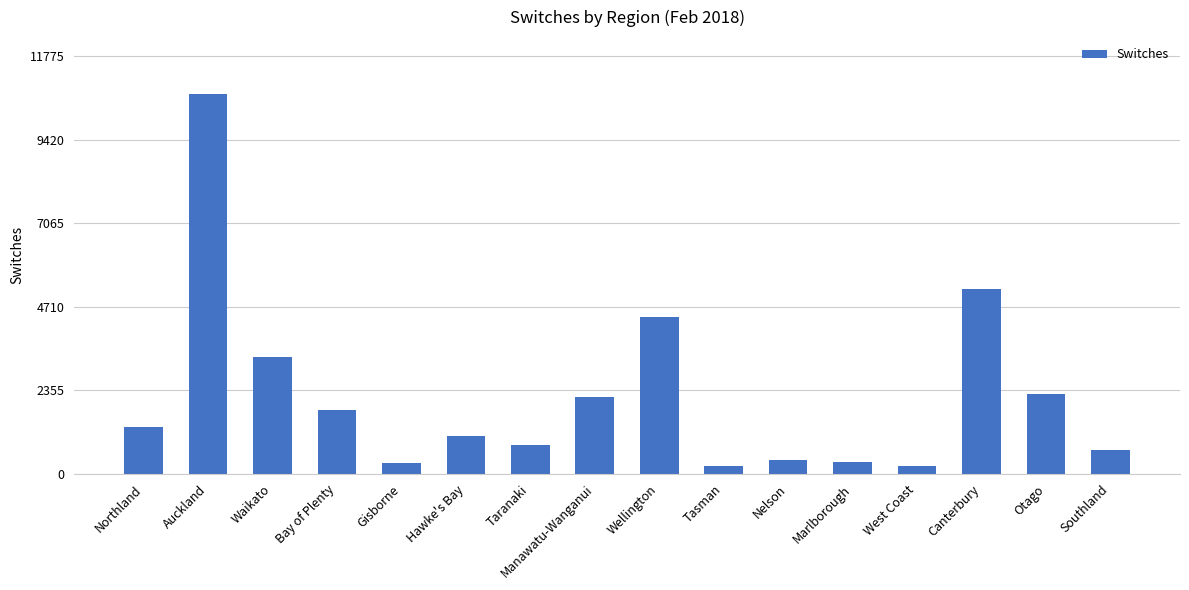

What is the change in value from Northland to Auckland?

+9394